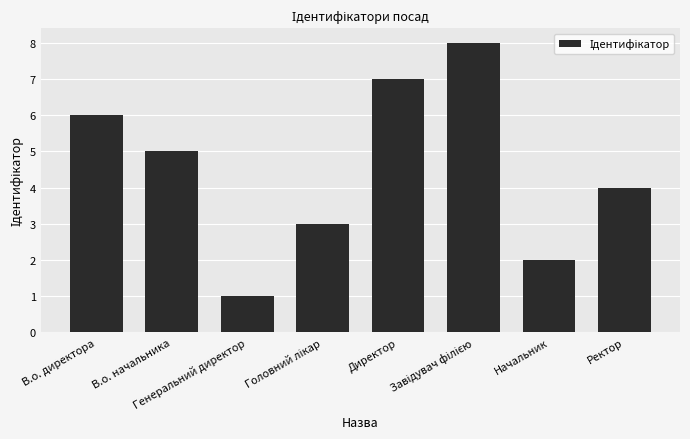

Count the number of data series in this chart.

1